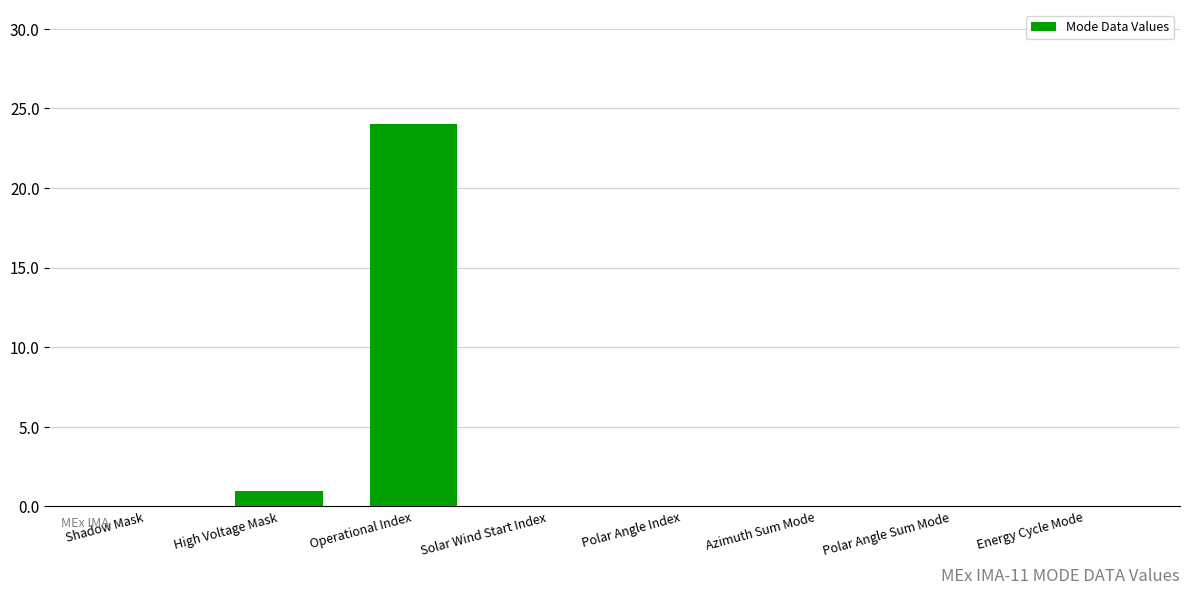

Is it true that the value at Polar Angle Index is 0?

True